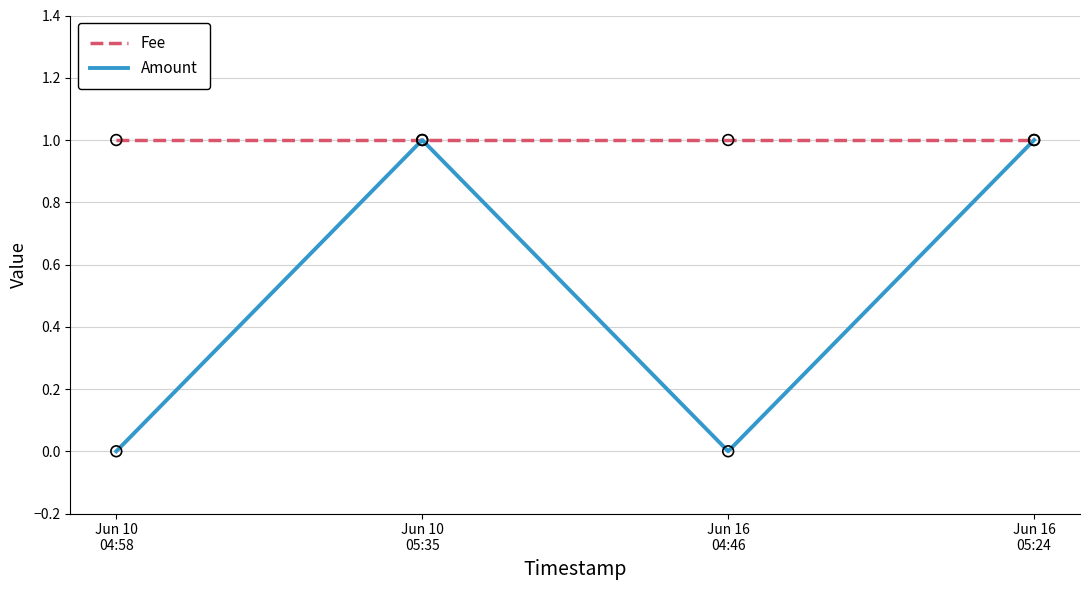

What are all the series names shown in the legend?

Fee, Amount